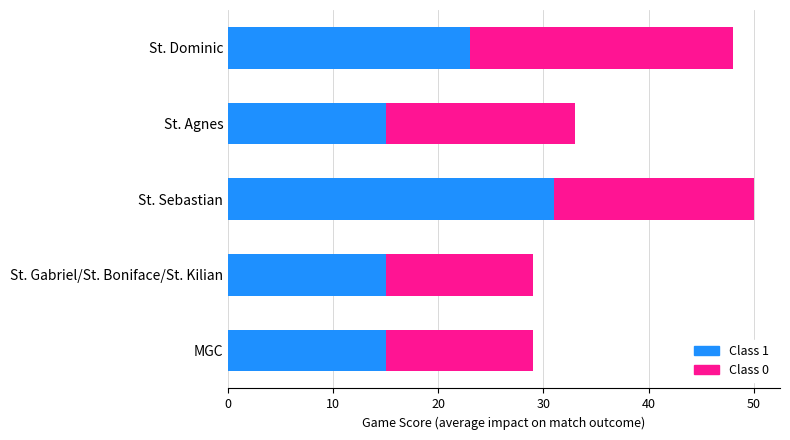

What is the total value across all series at St. Agnes?

33